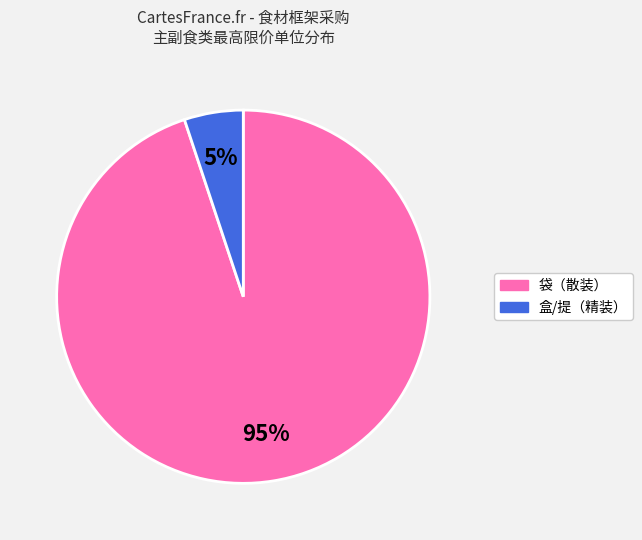

How many segments does this pie chart have?

2